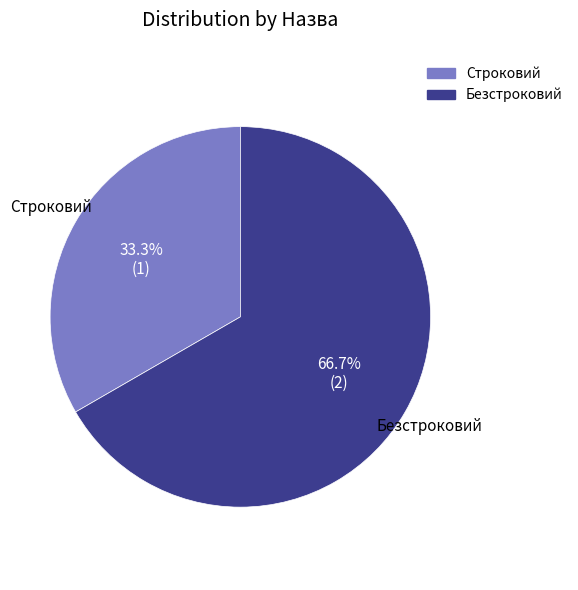

To the nearest percent, what percentage of the pie is Строковий?

33%